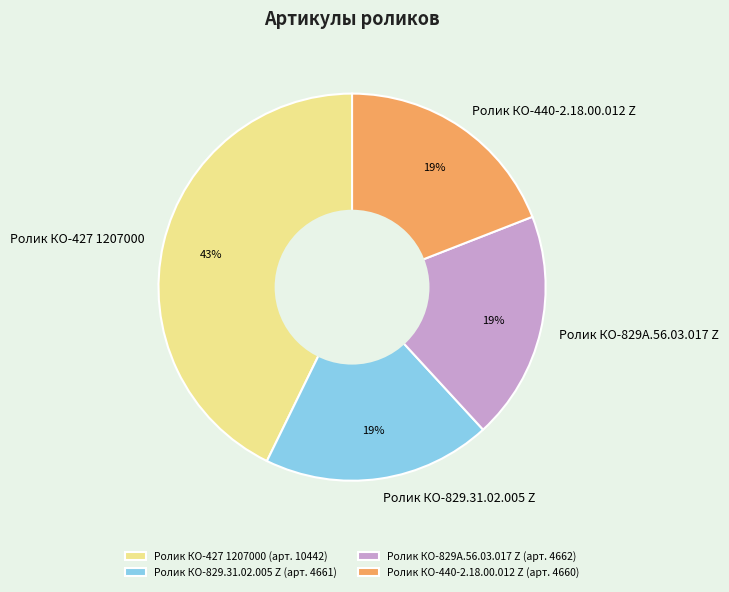

Is Ролик КО-440-2.18.00.012 Z the majority of the pie?

No